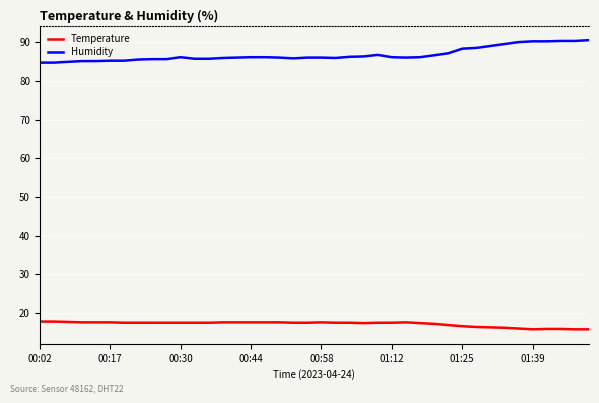

How many distinct data groups are displayed?

2